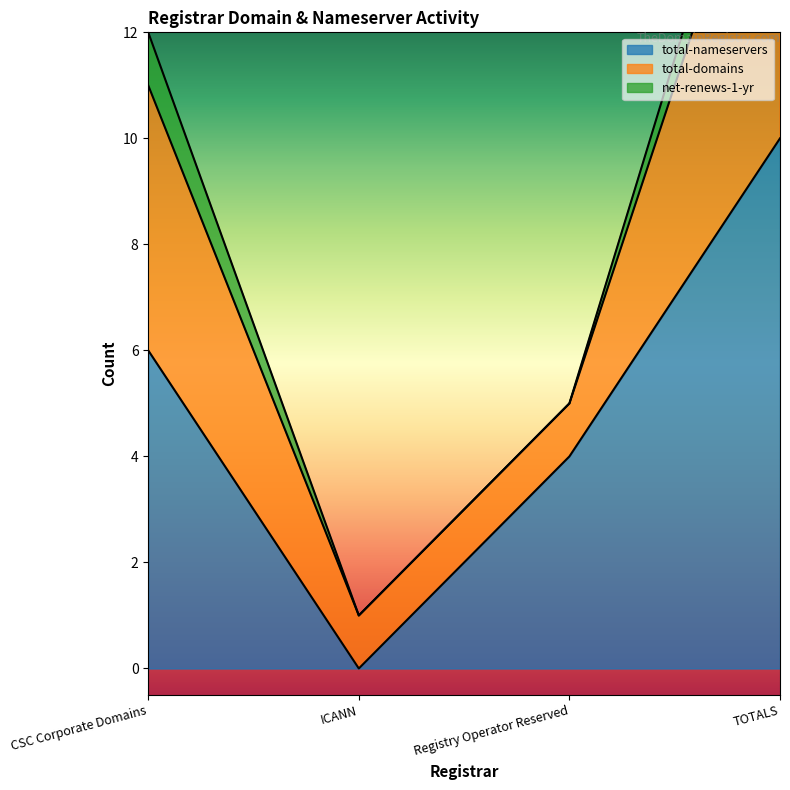

Rank the categories by net-renews-1-yr value from highest to lowest.

CSC Corporate Domains, TOTALS, ICANN, Registry Operator Reserved